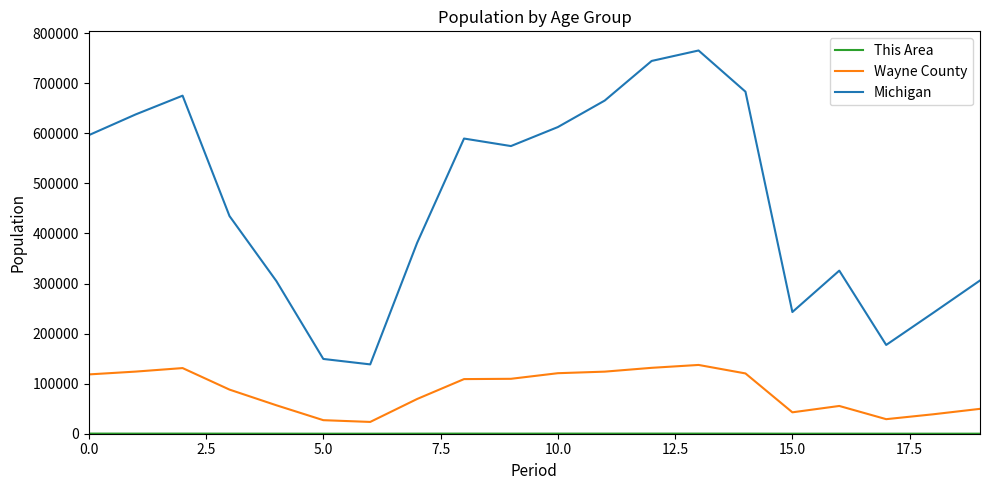

True or false: Michigan and Wayne County cross at least once.

False